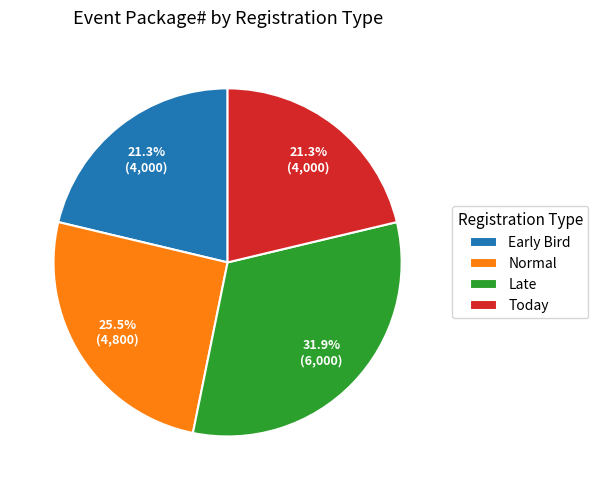

How many segments does this pie chart have?

4